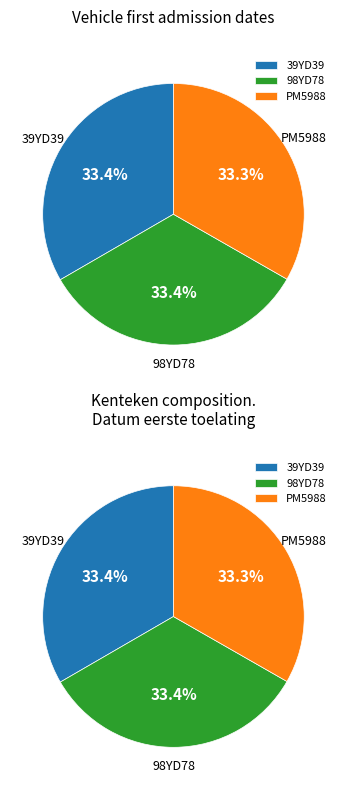

Does PM5988 represent more than half of the total?

No